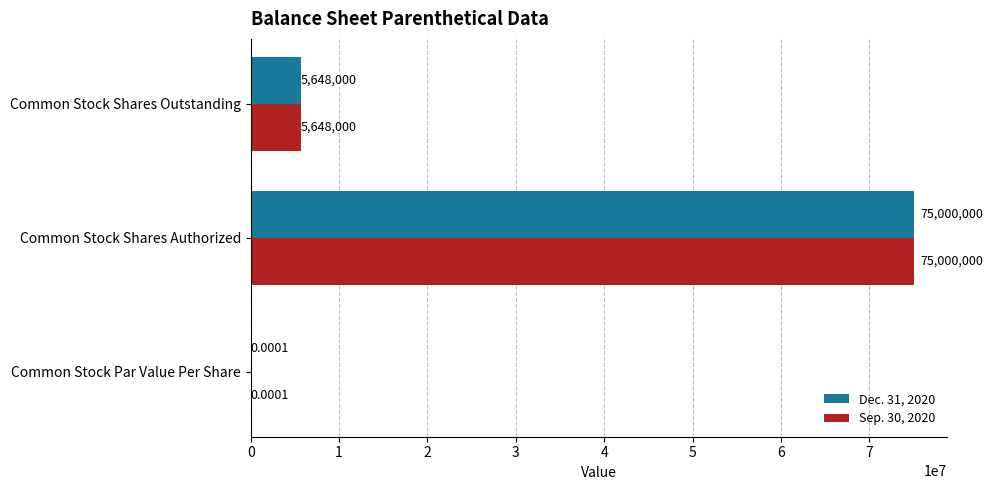

At which label does Sep. 30, 2020 reach its peak?

Common Stock Shares Authorized